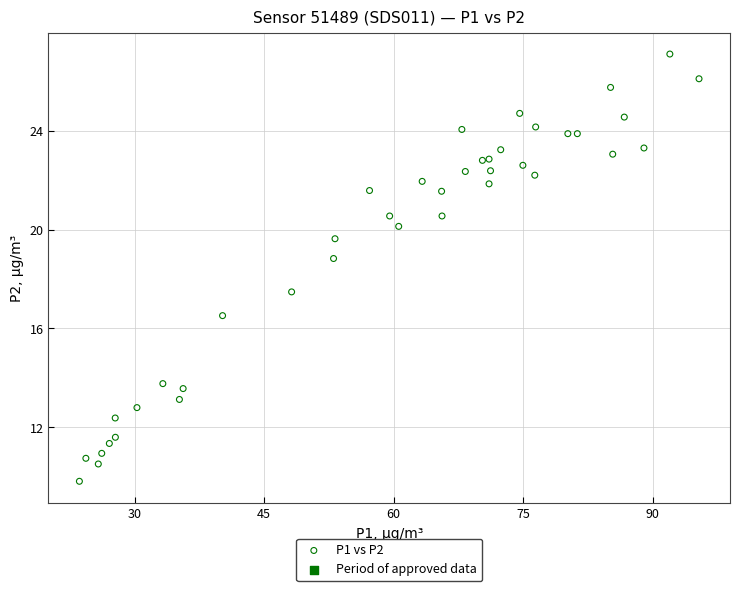

What Y value in the scatter plot is closest to 18?

17.5